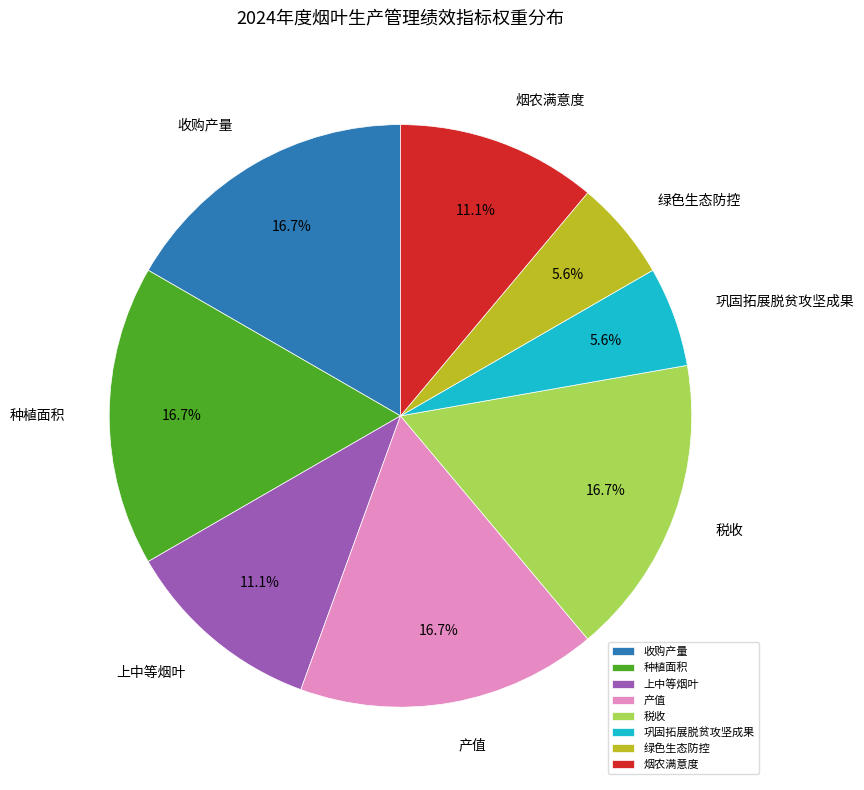

What is the ratio of the value at 上中等烟叶 to the value at 巩固拓展脱贫攻坚成果?

2.0